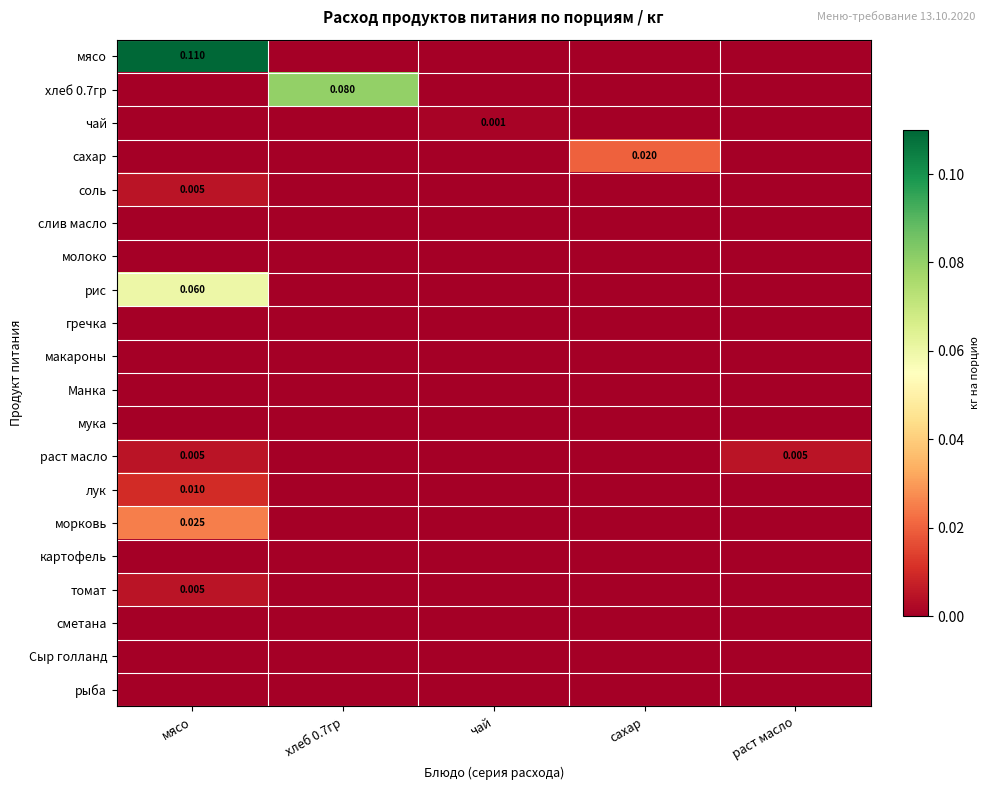

What is the difference between the maximum and second lowest values in the рис series?

0.1